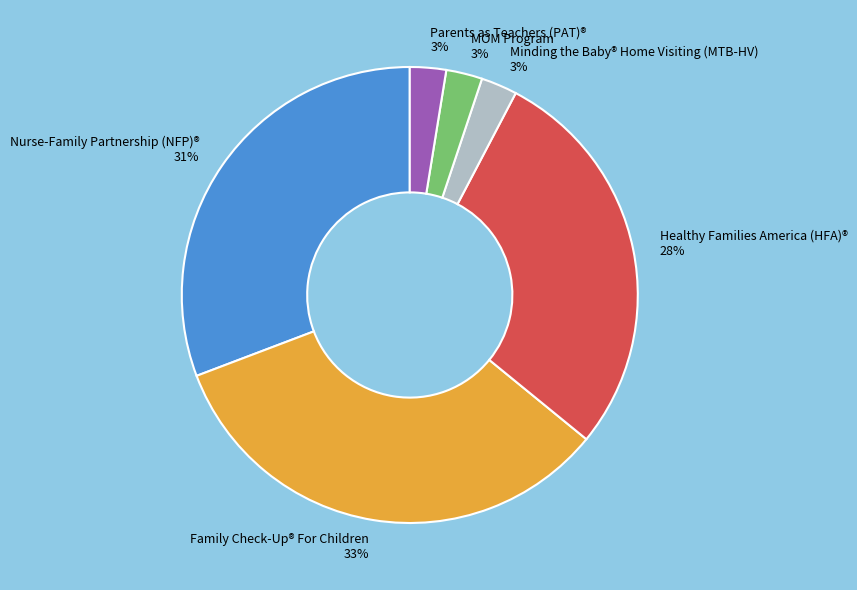

Which slice is the largest?

Family Check-Up® For Children